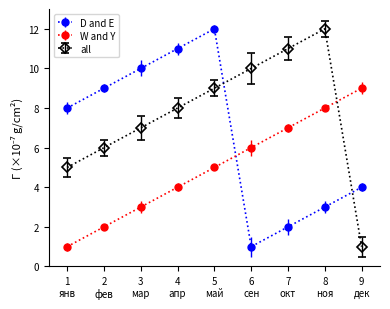

Rank the series by their average value, from lowest to highest.

W and Y, D and E, all